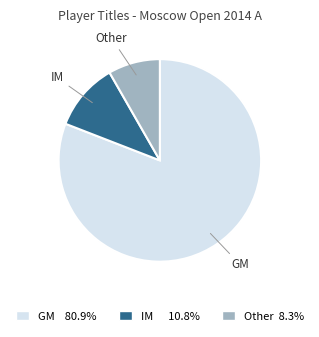

Approximately how many times larger is the value at Other compared to GM?

0.1